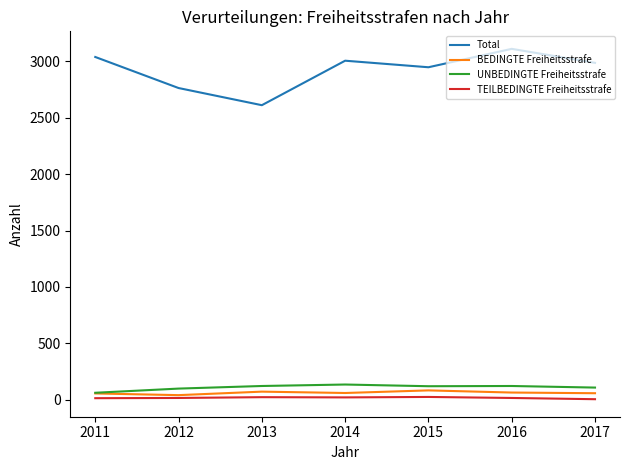

At which label does Total first exceed 2985?

2011